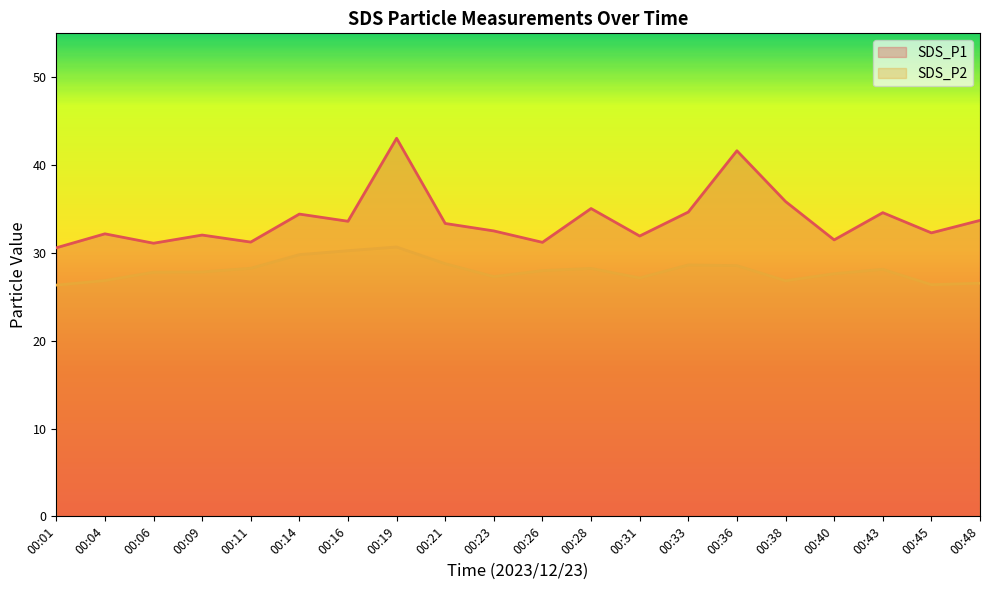

True or false: SDS_P2 has more than 0 points higher than both neighbors.

True